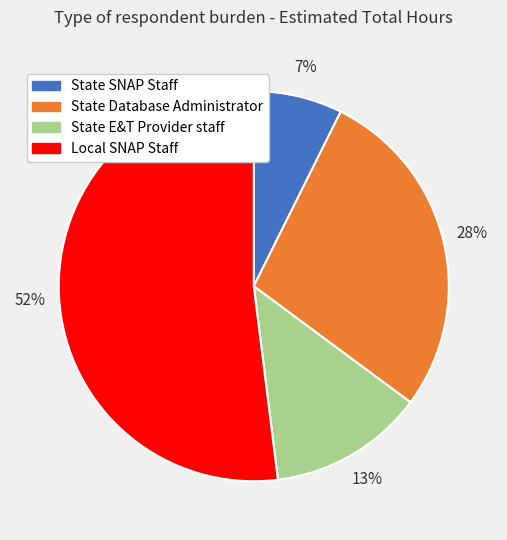

Count the number of slices in the pie.

4